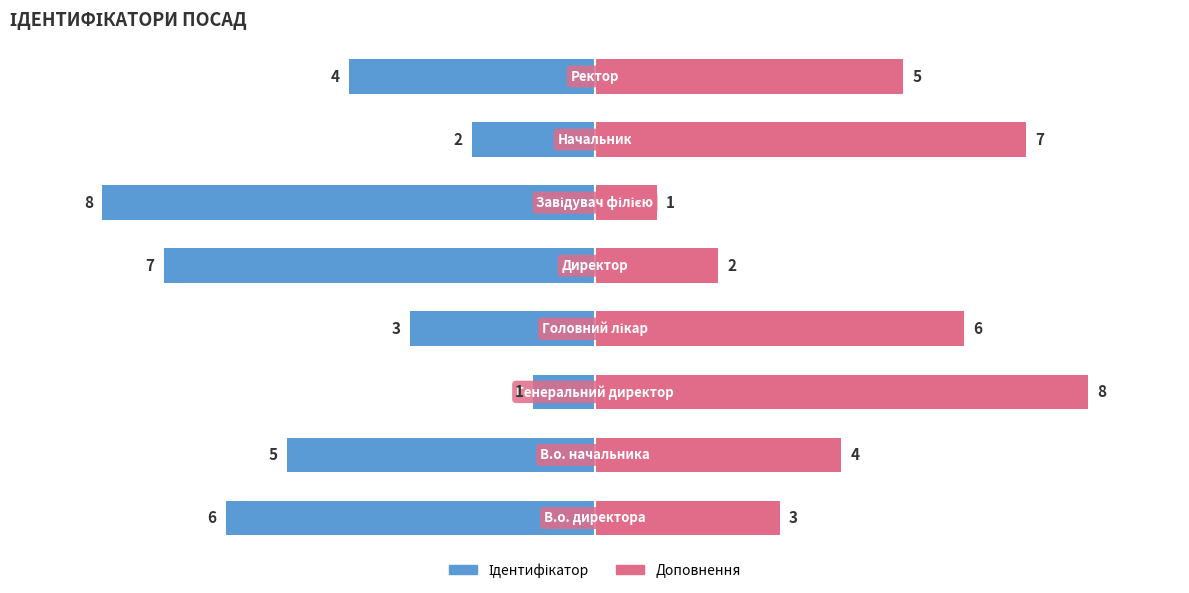

Which series has the largest total across all categories?

Доповнення